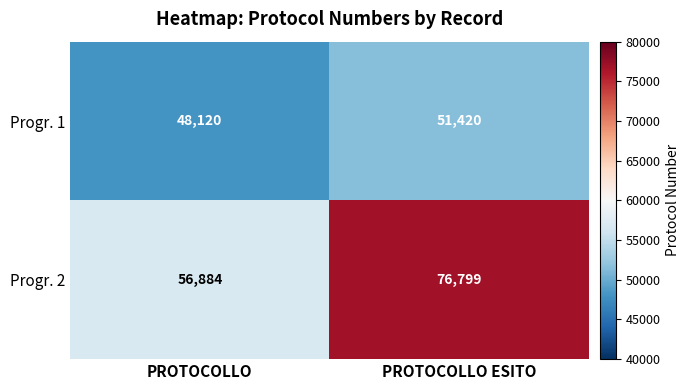

How many series are shown in this chart?

2